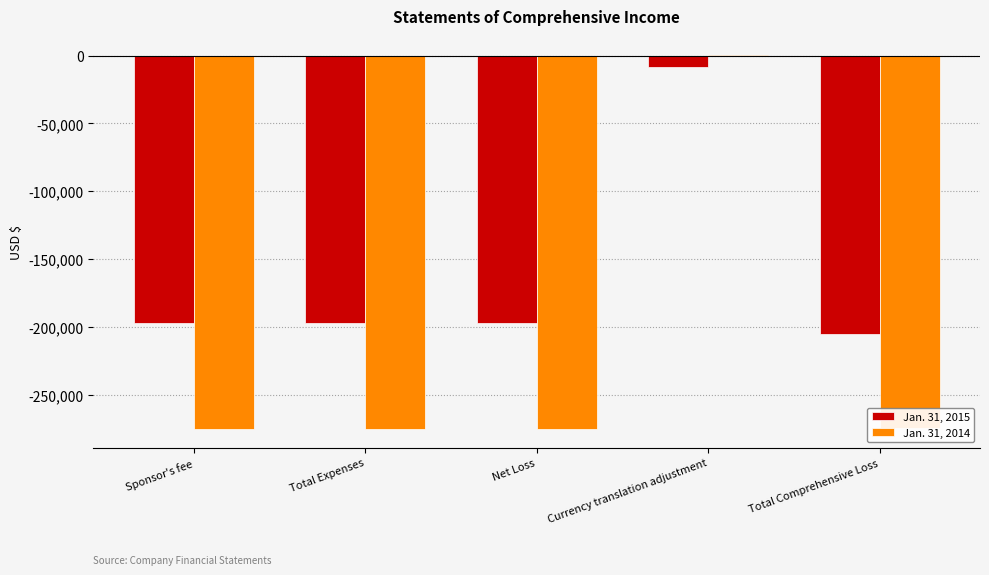

Which series has the widest spread of values?

Jan. 31, 2014